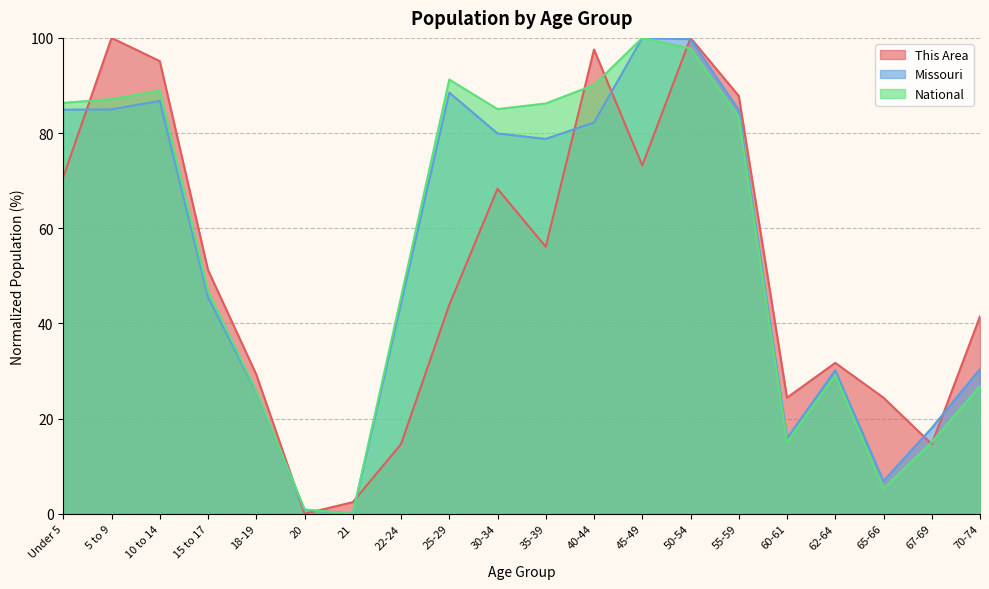

Is the value of National at 22-24 greater than the value of Missouri at 18-19?

Yes